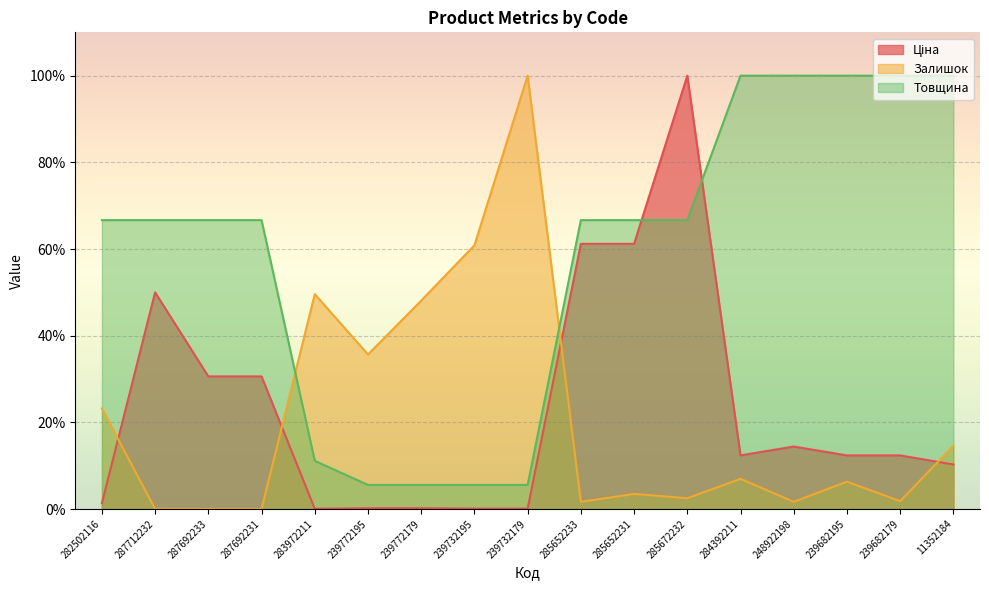

Read the Залишок value at 239732195.

60.9